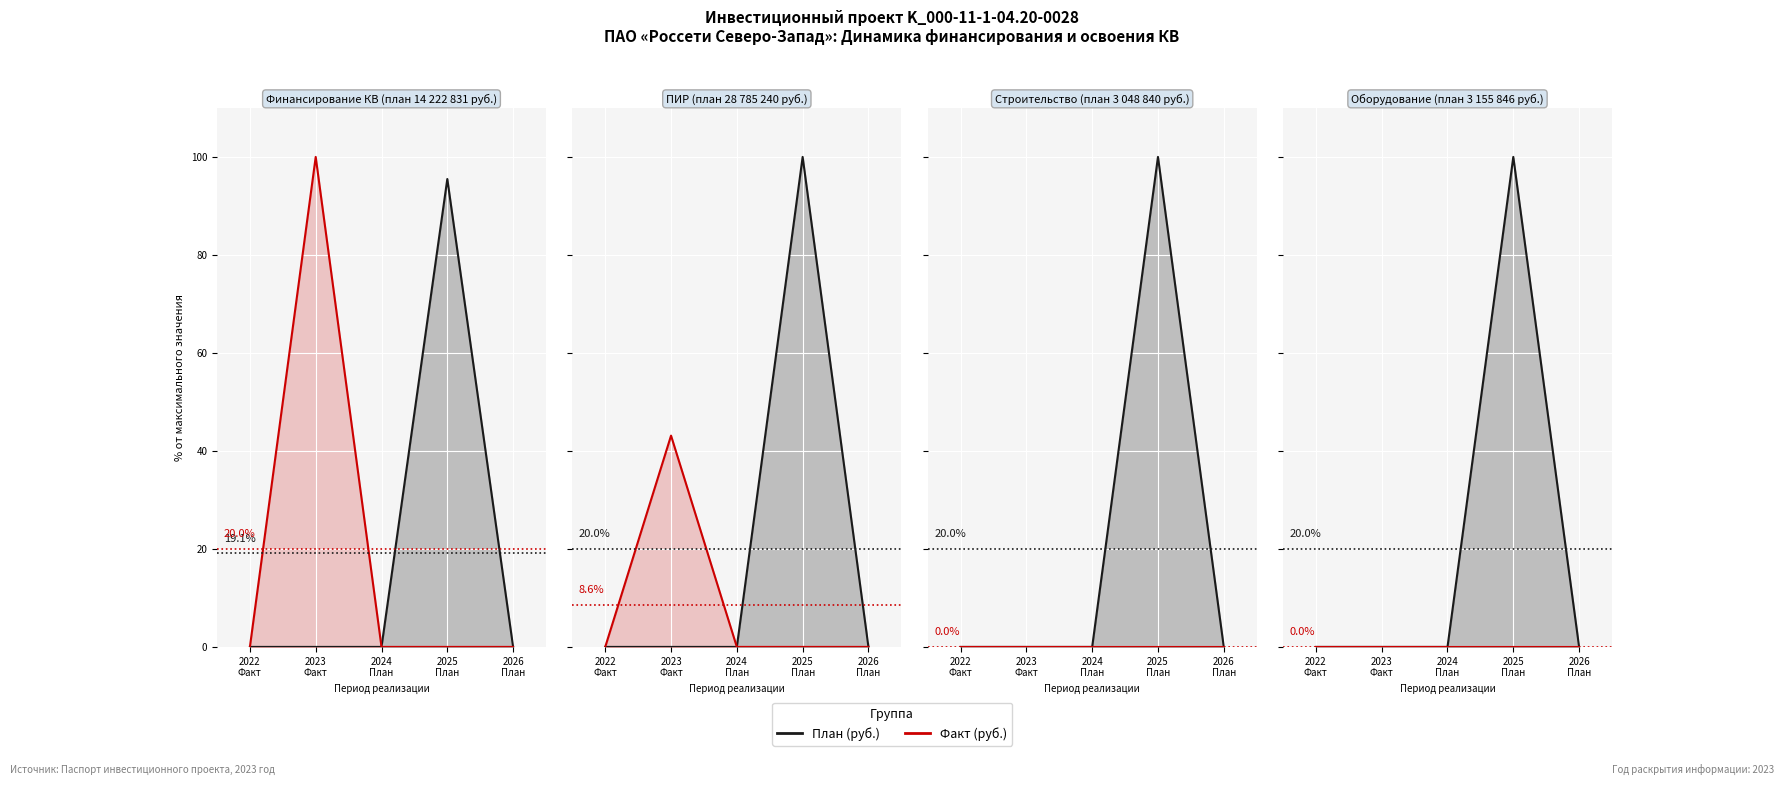

Between 2022
Факт and 2025
План, which series saw the biggest shift?

План (руб.)